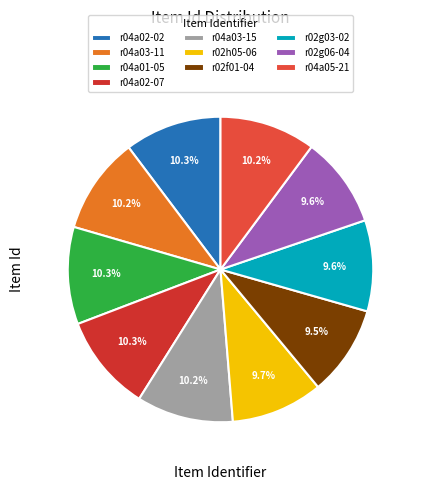

The r02g03-02 slice represents 1% of the pie. True or false?

False